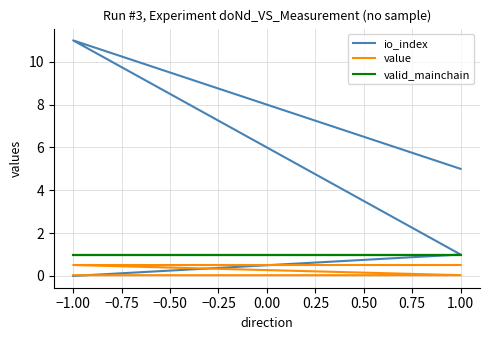

Does the chart have visible grid lines?

Yes